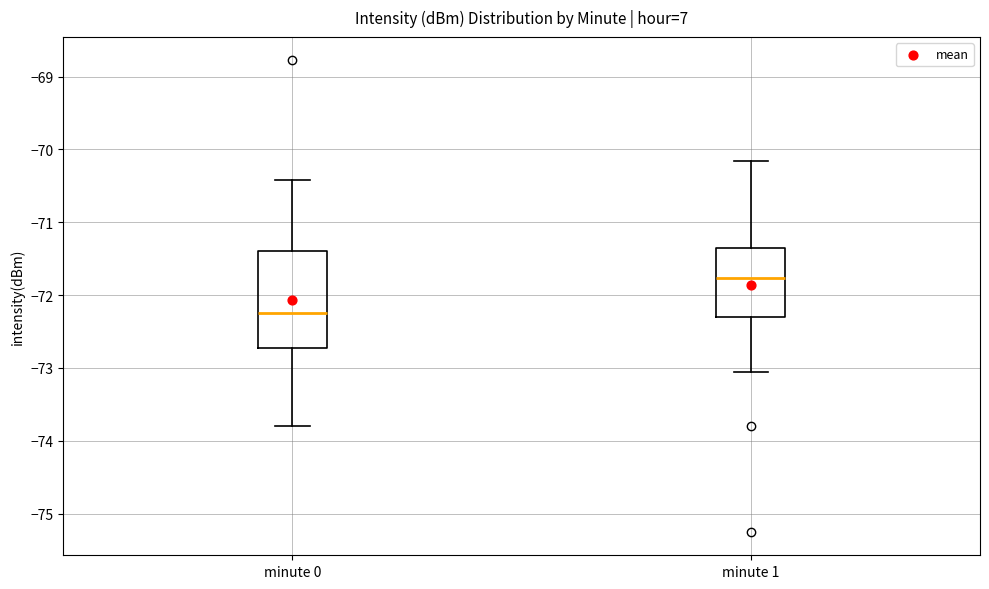

Which box's median line is the lowest?

minute 0